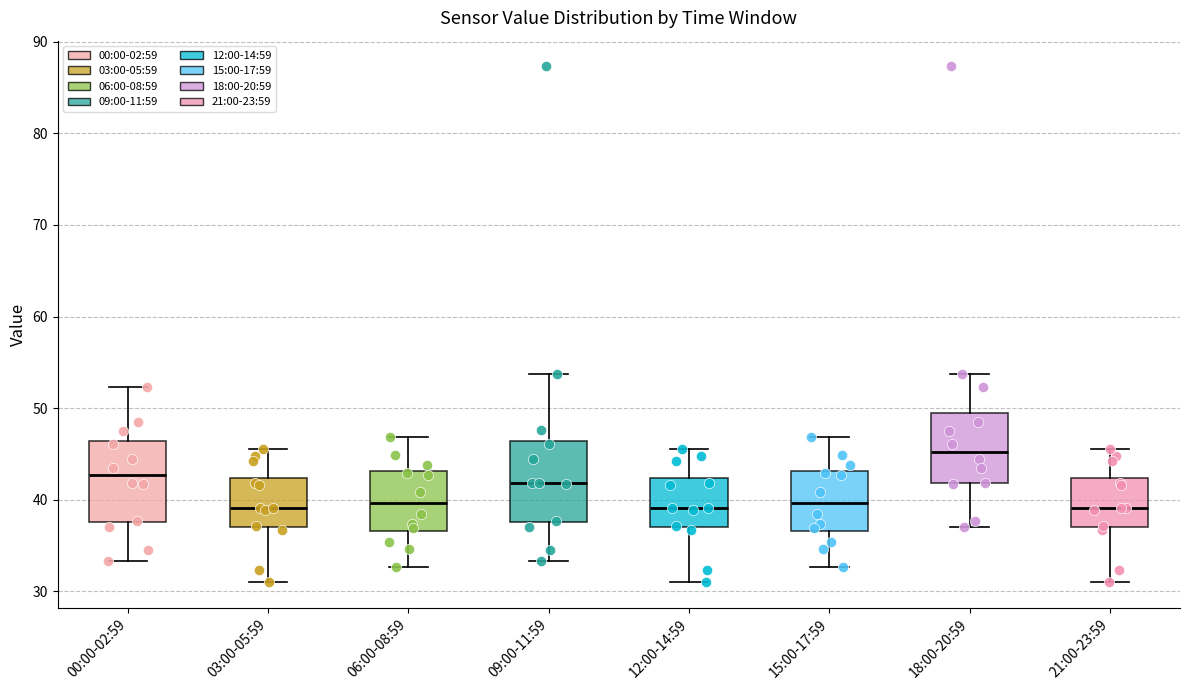

Reading left to right, read every box against the y-axis: the position of its median line, the range the box covers, and the ends of its whiskers. The values are not printed on the chart, so give them approximately, as read against the axis.

00:00-02:59: median 43, box 38 to 46, whiskers 33 to 52
03:00-05:59: median 39, box 37 to 42, whiskers 31 to 46
06:00-08:59: median 40, box 37 to 43, whiskers 33 to 47
09:00-11:59: median 42, box 38 to 46, whiskers 33 to 54
12:00-14:59: median 39, box 37 to 42, whiskers 31 to 46
15:00-17:59: median 40, box 37 to 43, whiskers 33 to 47
18:00-20:59: median 45, box 42 to 49, whiskers 37 to 54
21:00-23:59: median 39, box 37 to 42, whiskers 31 to 46